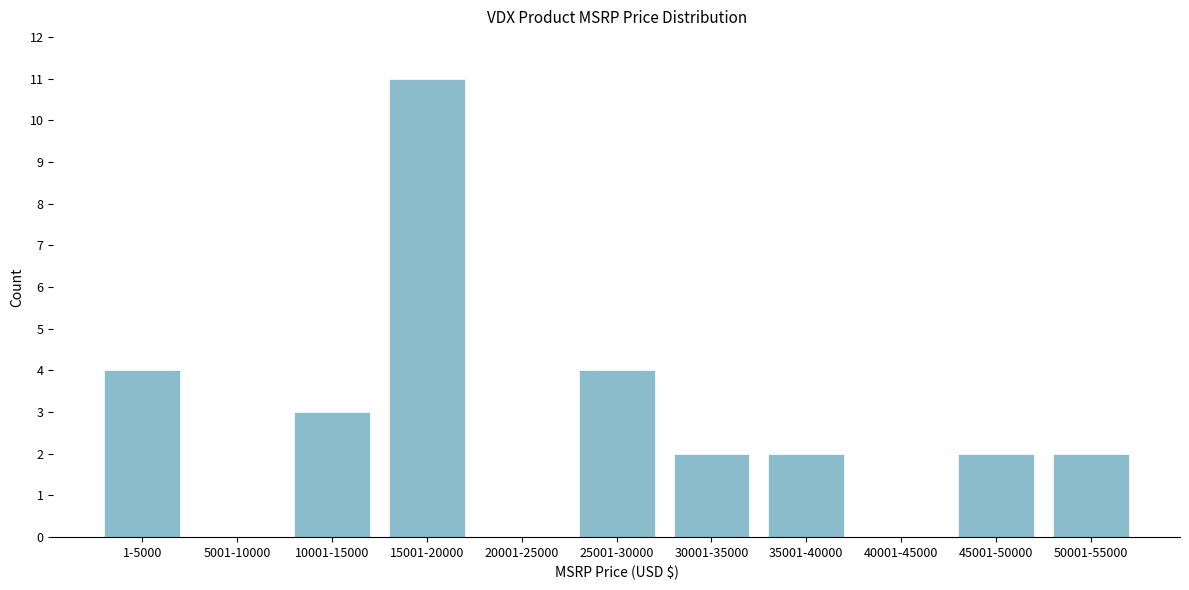

Reading left to right, what are all the values shown in this chart?

1-5000=4	5001-10000=0	10001-15000=3	15001-20000=11	20001-25000=0	25001-30000=4	30001-35000=2	35001-40000=2	40001-45000=0	45001-50000=2	50001-55000=2